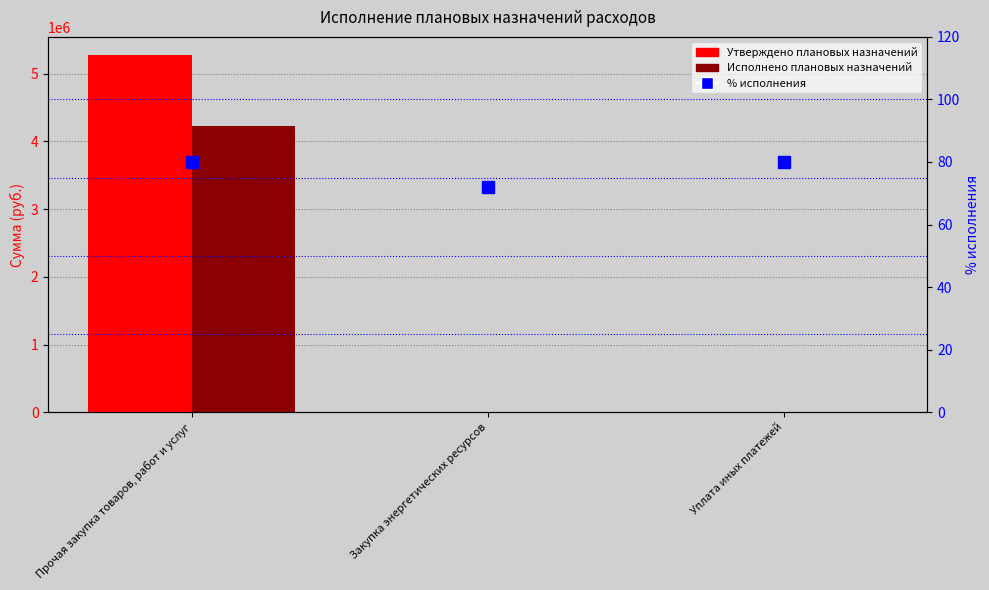

How many groups of bars are there?

3